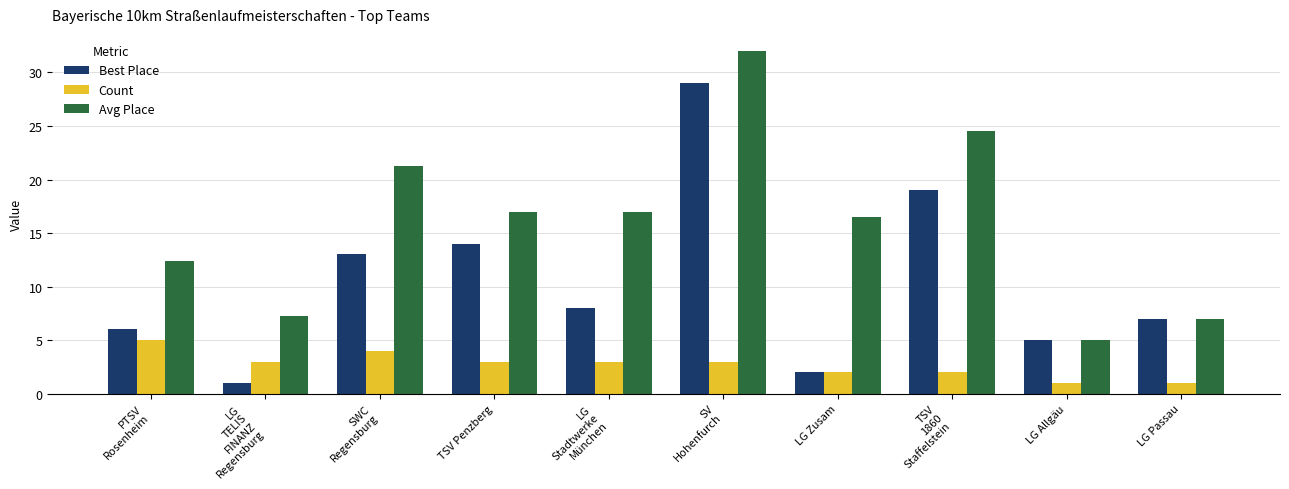

What is the spread (max minus min) of values at TSV Penzberg?

14.0